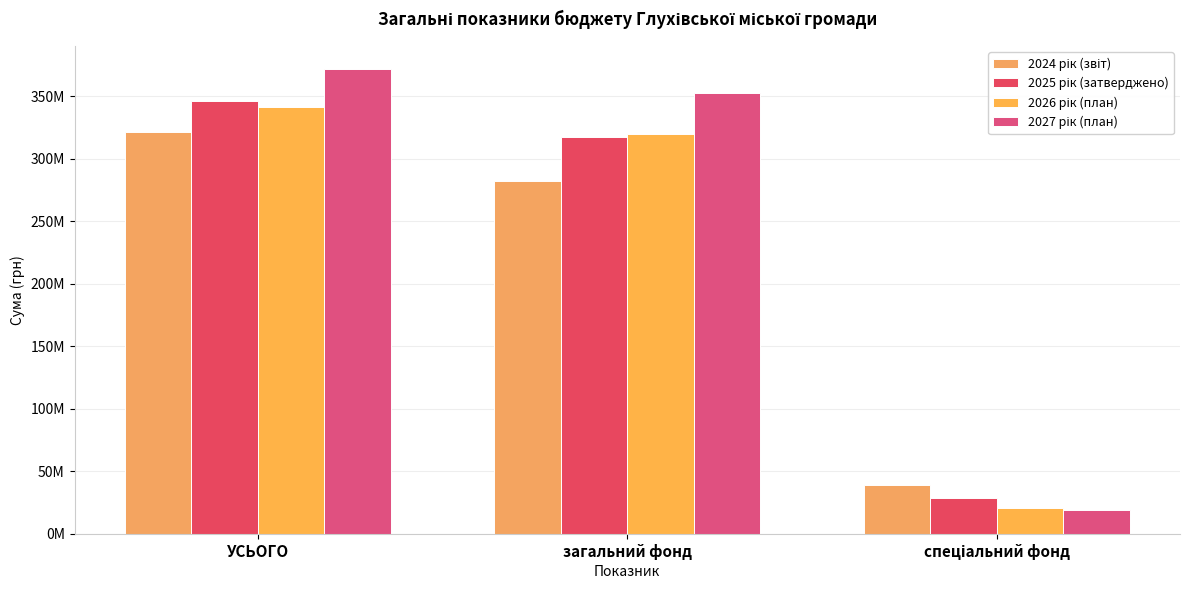

What is the label of the 1st bar from the right?

спеціальний фонд